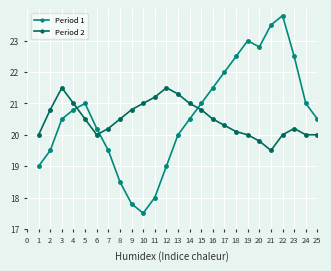

The value of Period 1 at 10 is 5.3. True or false?

False